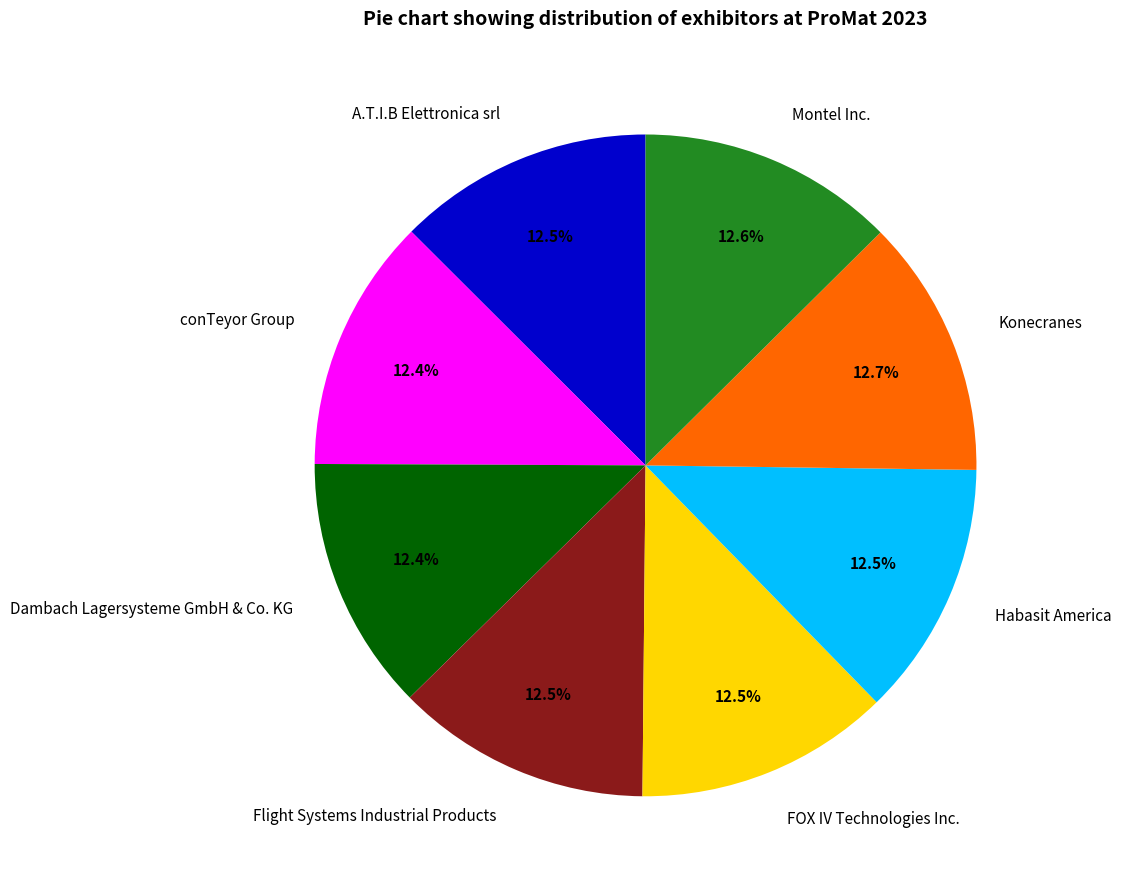

Combined, do Habasit America and A.T.I.B Elettronica srl account for over 50%?

No